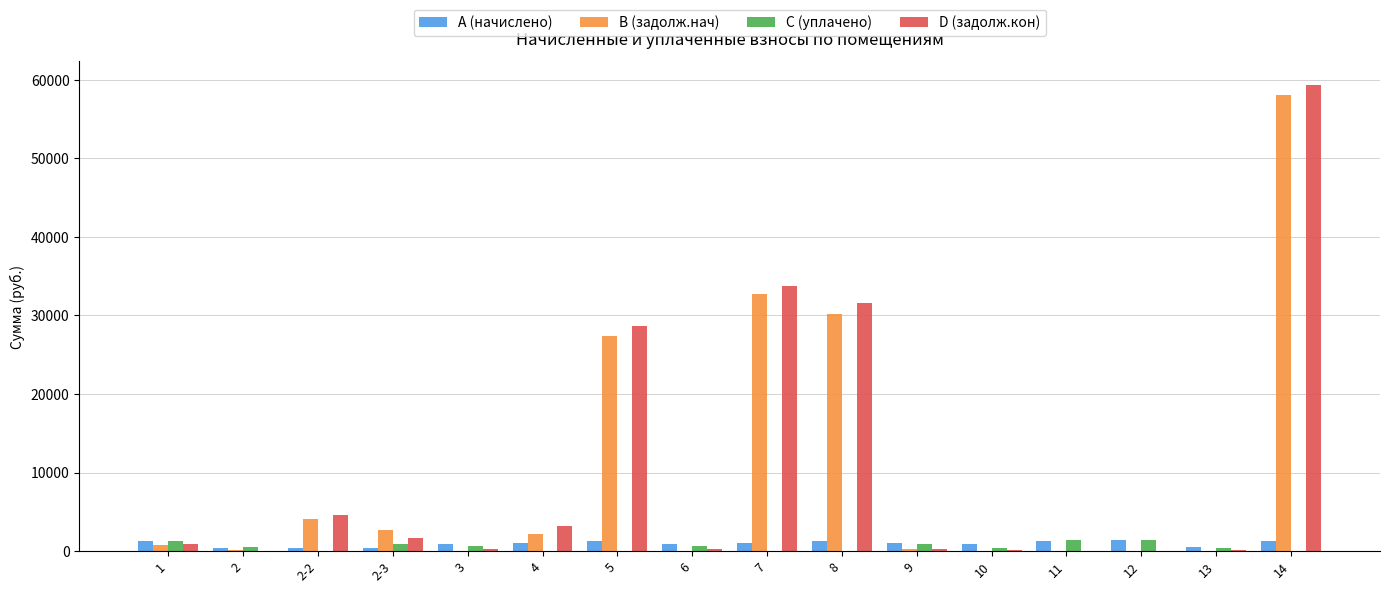

Is the value of C (уплачено) at 7 greater than the value of D (задолж.кон) at 5?

No